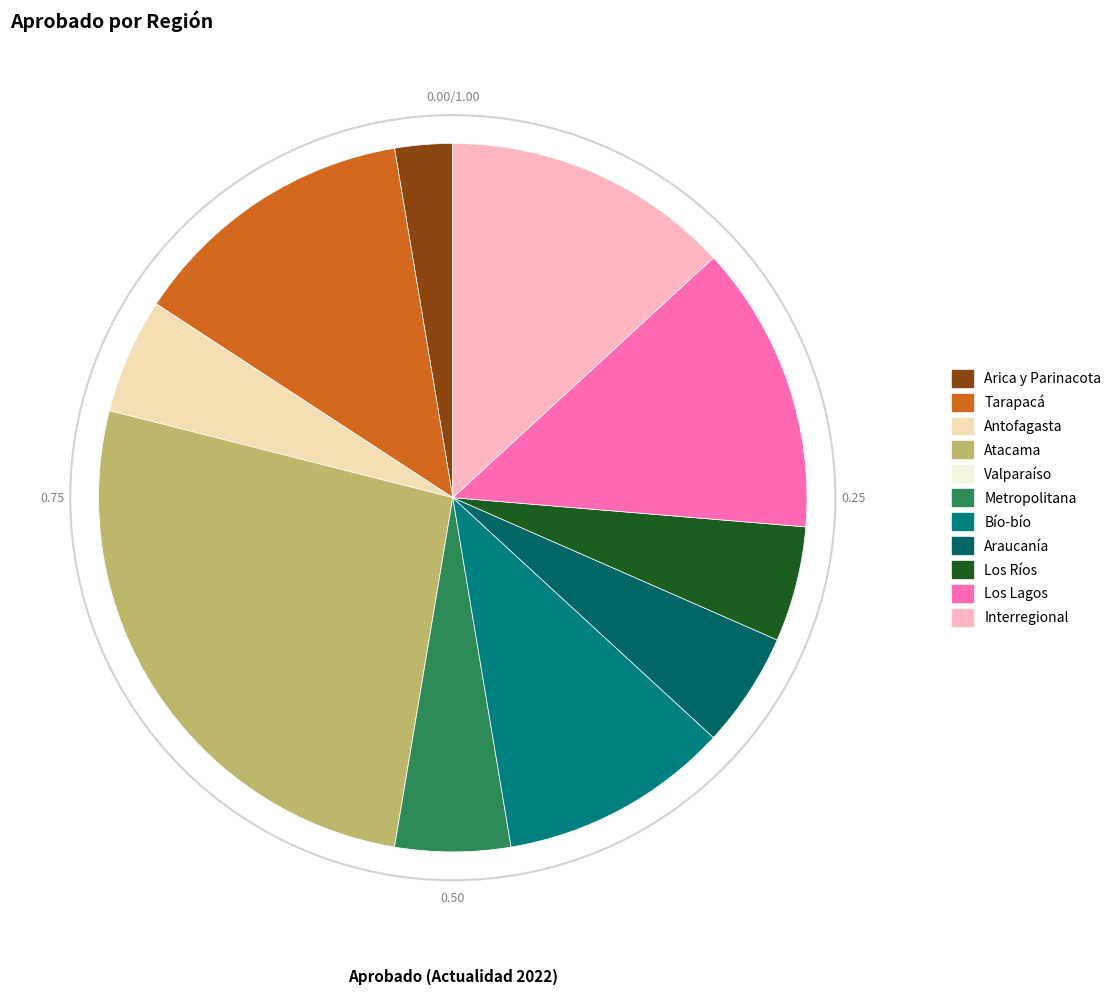

Is there any slice that represents more than half of the pie?

No